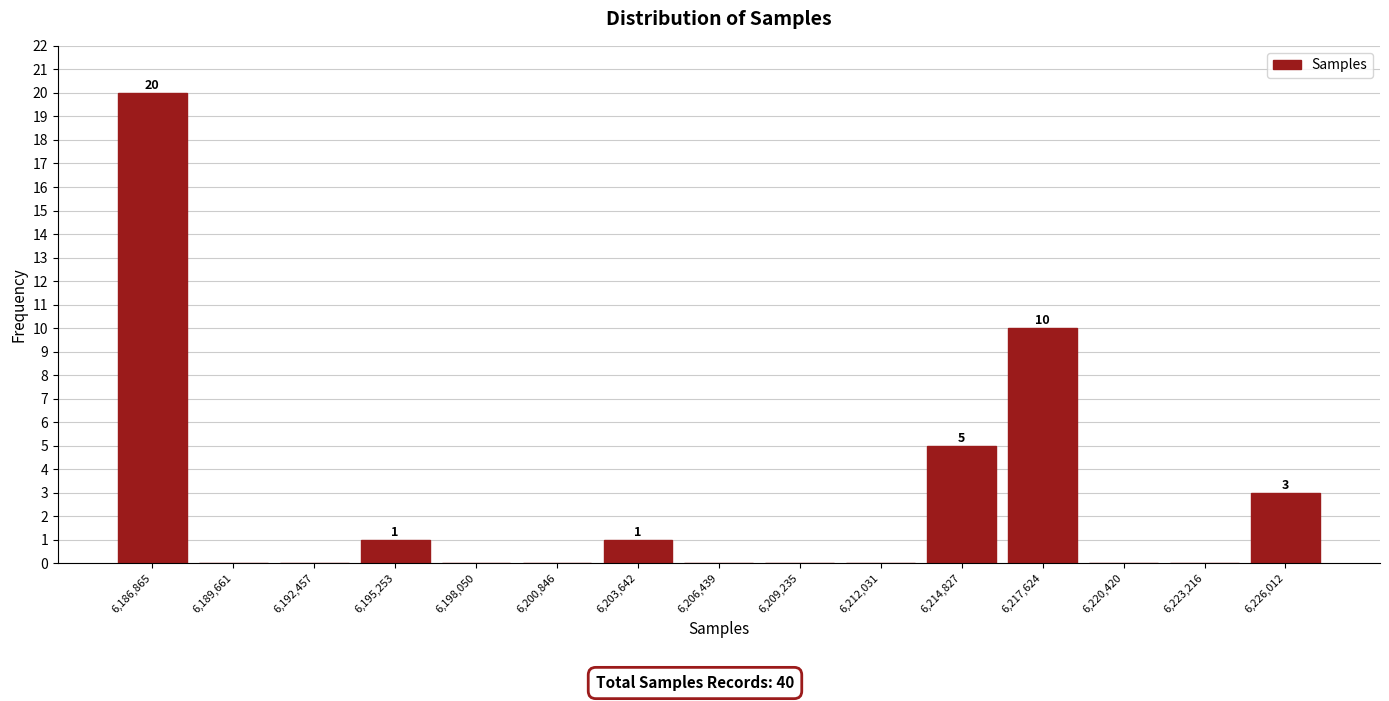

Over which range of the x-axis is the bar tallest?

6185500 to 6188500